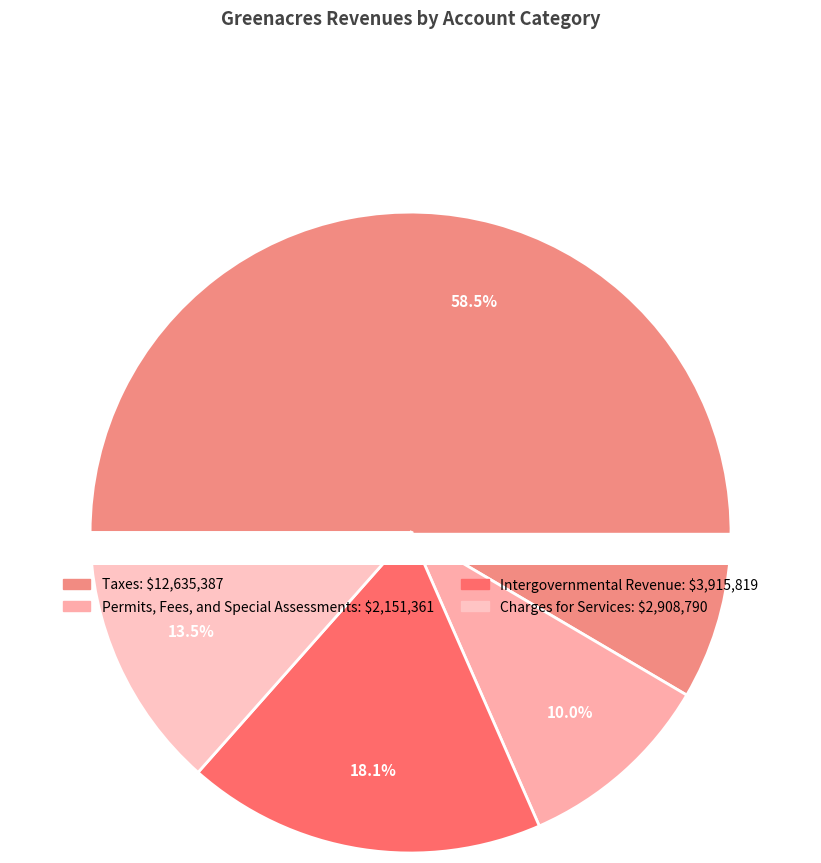

To the nearest percent, what is the average slice percentage?

25%